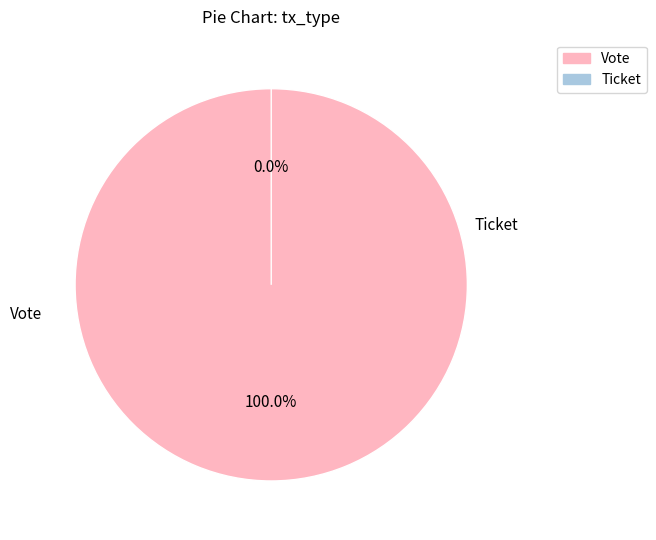

The Ticket slice represents 1% of the pie. True or false?

False